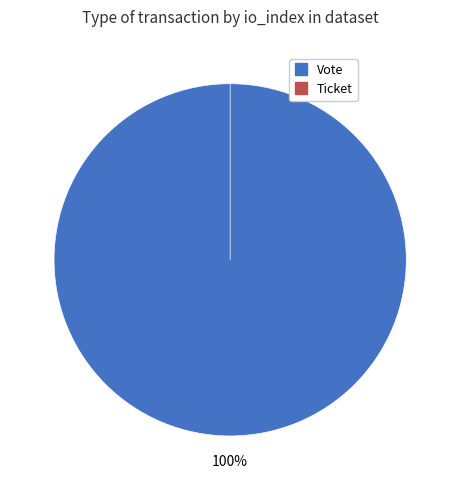

Count the number of slices in the pie.

2